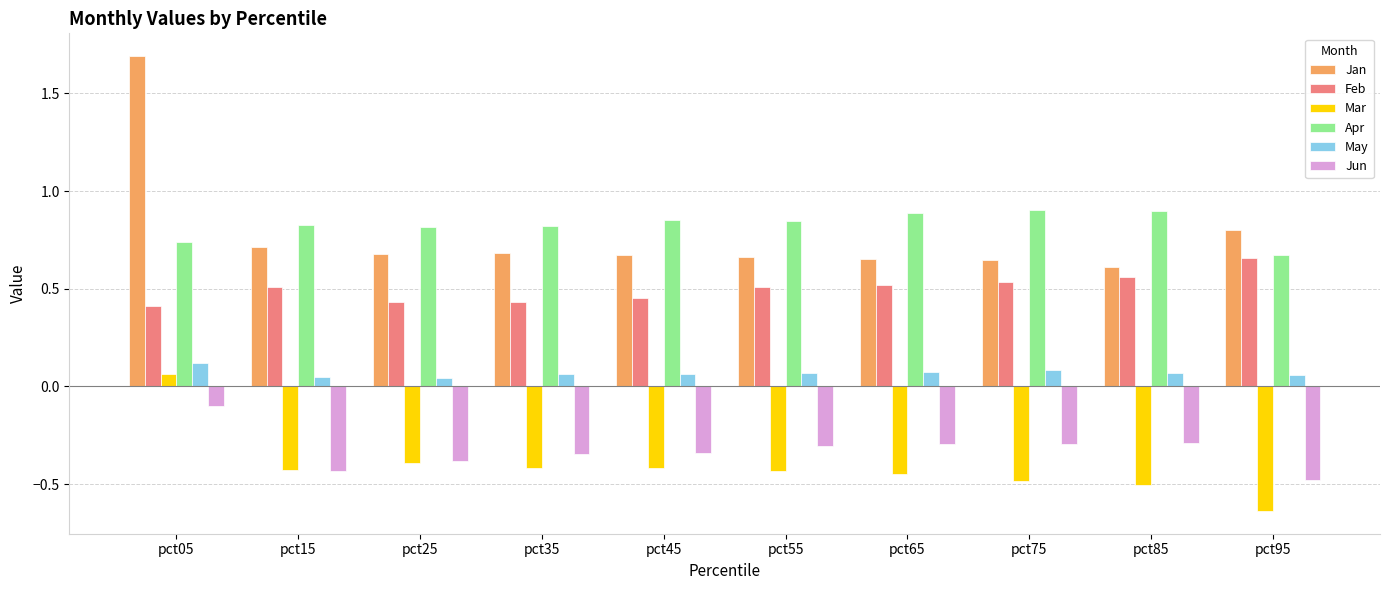

Count the Feb values in the range 0 to 1.

10